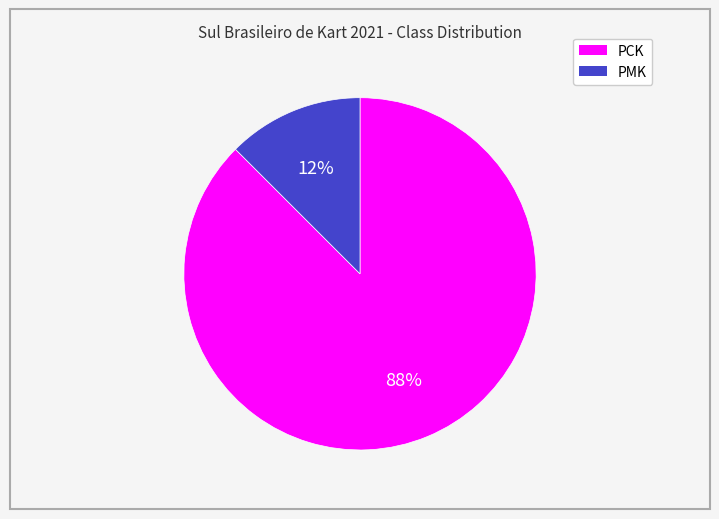

Count the number of slices in the pie.

2